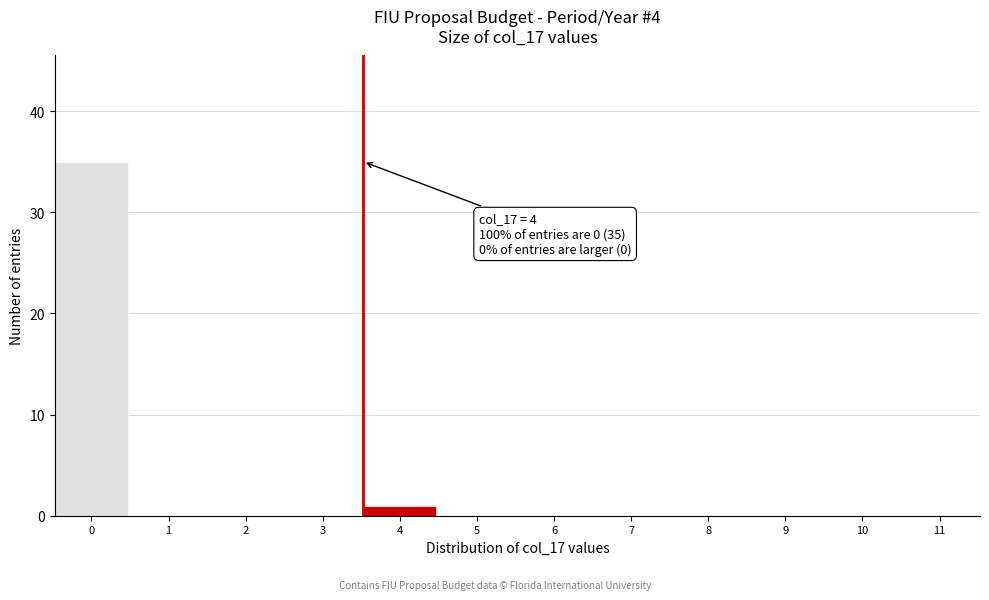

Reading left to right, list all the values displayed in this chart.

0=35	1=0	2=0	3=0	4=1	5=0	6=0	7=0	8=0	9=0	10=0	11=0